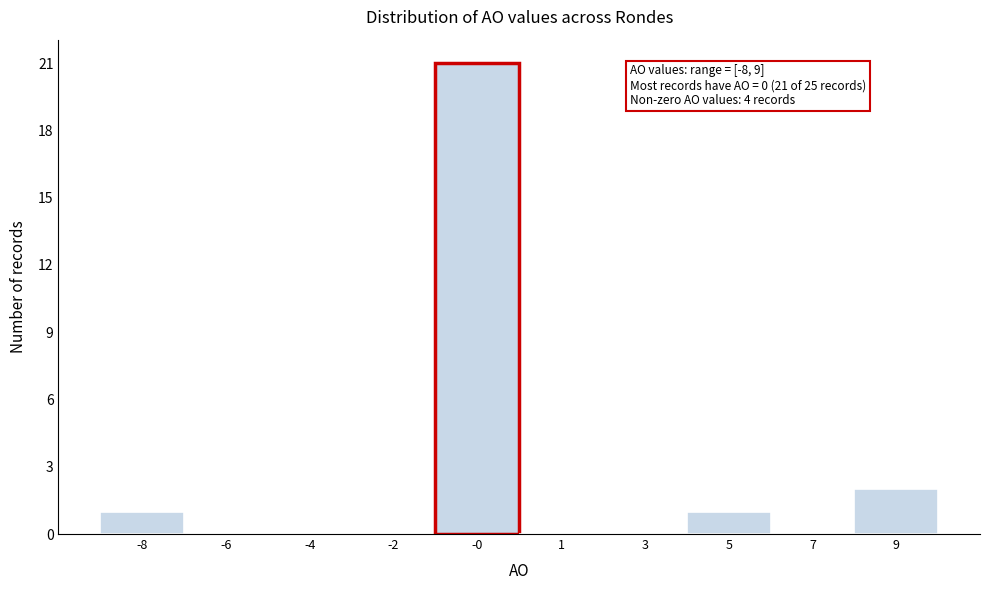

Reading left to right, extract all data points from this chart.

-8=1	-6=0	-4=0	-2=0	-0=21	1=0	3=0	5=1	7=0	9=2